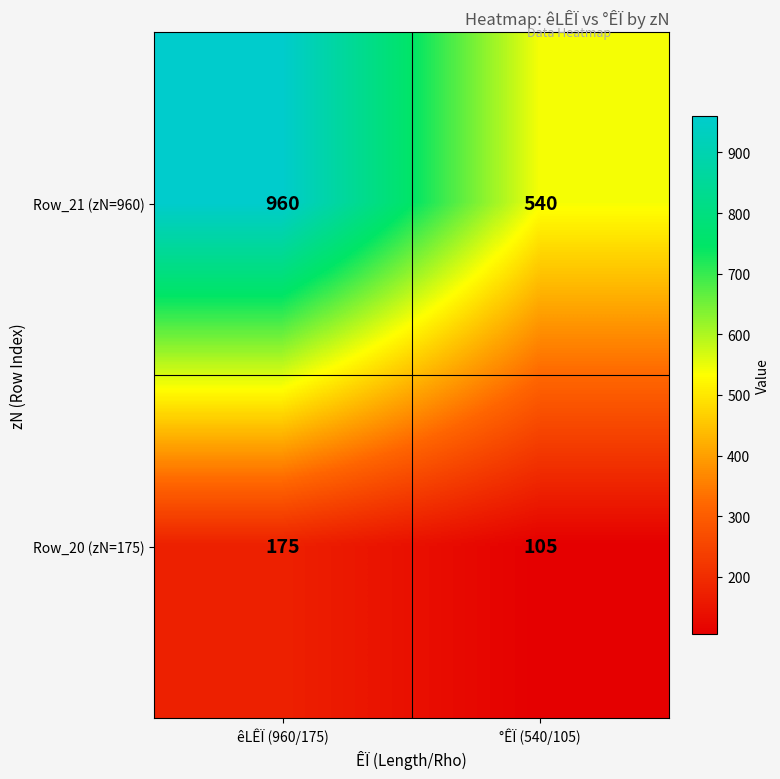

Reading left to right, extract all data points from this chart.

Row_21 (zN=960): êLÊÏ (960/175)=960	°ÊÏ (540/105)=540
Row_20 (zN=175): êLÊÏ (960/175)=175	°ÊÏ (540/105)=105